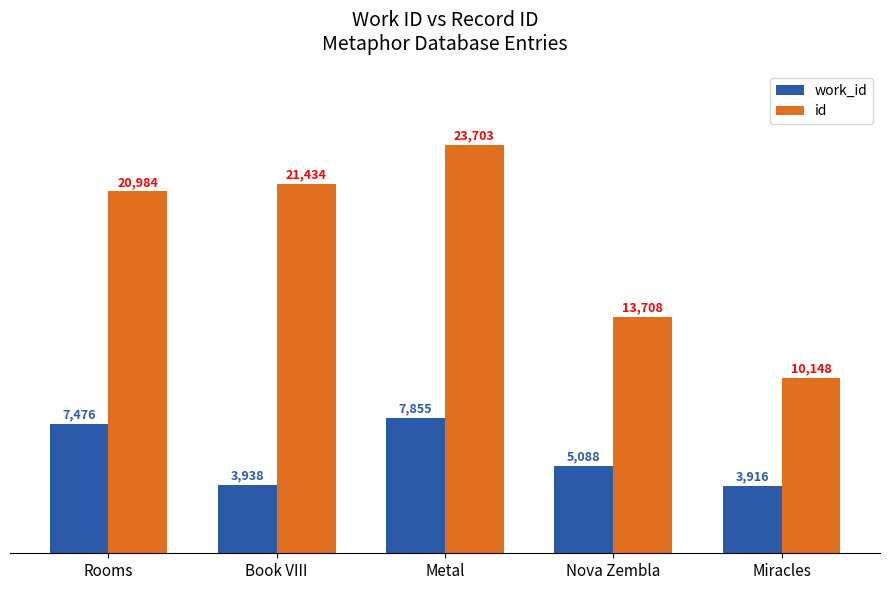

What is the smallest value displayed?

3916